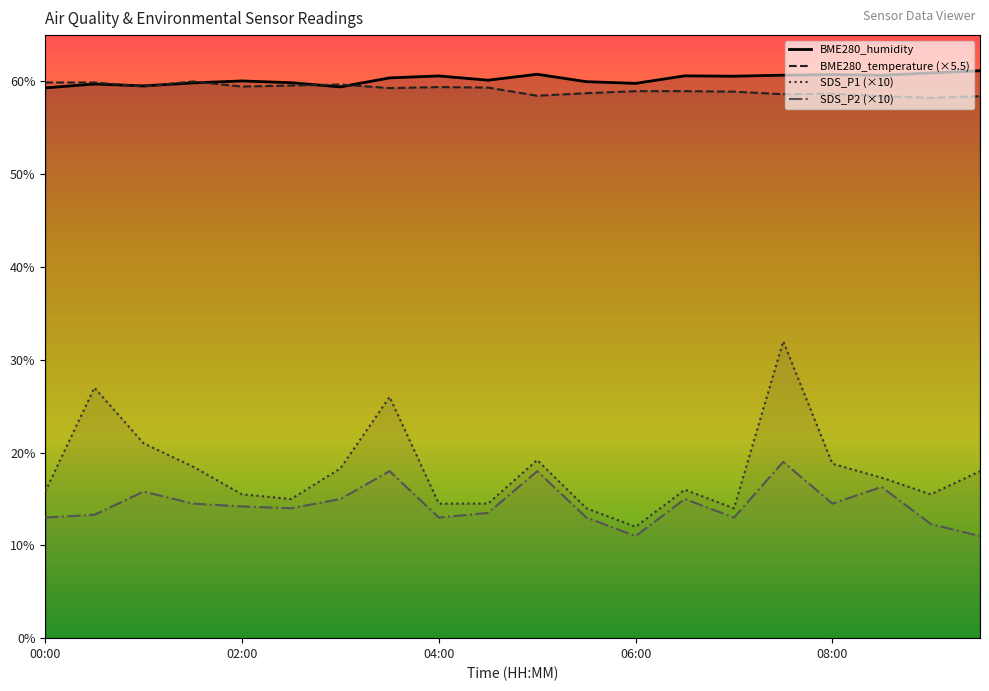

Reading left to right, list all the values displayed in this chart.

SDS_P1: 15.8	27.0	21.0	18.5	15.5	15.0	18.3	26.0	14.5	14.5	19.2	14.0	12.0	16.0	14.0	32.0	18.8	17.3	15.5	18.0
SDS_P2: 13.0	13.3	15.8	14.5	14.2	14.0	15.0	18.0	13.0	13.5	18.0	13.0	11.0	15.0	13.0	19.0	14.5	16.3	12.3	11.0
BME280_temperature: 59.9	59.9	59.5	60.0	59.5	59.6	59.7	59.3	59.4	59.3	58.5	58.7	59.0	59.0	58.9	58.6	58.7	58.4	58.2	58.4
BME280_humidity: 59.3	59.7	59.5	59.9	60.1	59.9	59.4	60.4	60.6	60.1	60.8	60.0	59.8	60.6	60.6	60.7	60.8	60.7	60.9	61.2